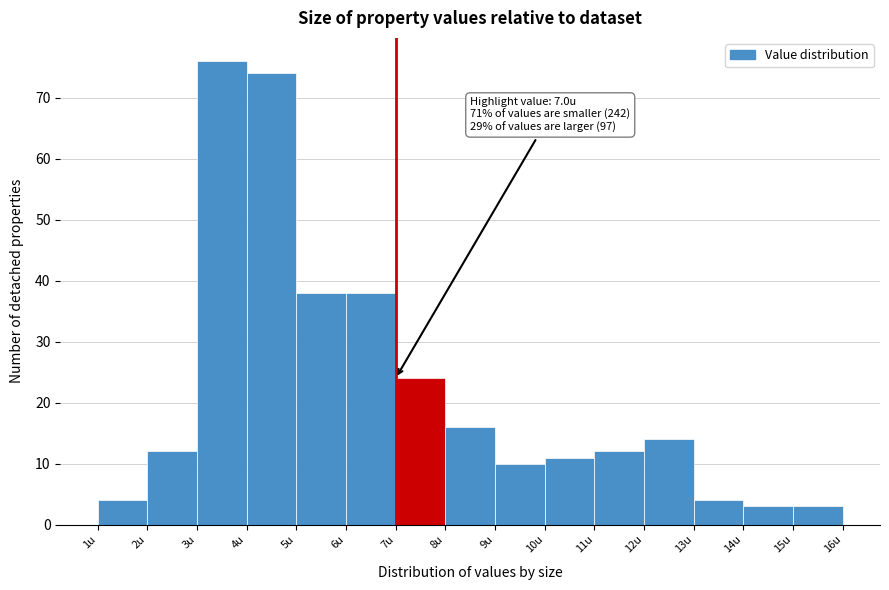

Over which range of the x-axis is the bar tallest?

3 to 4